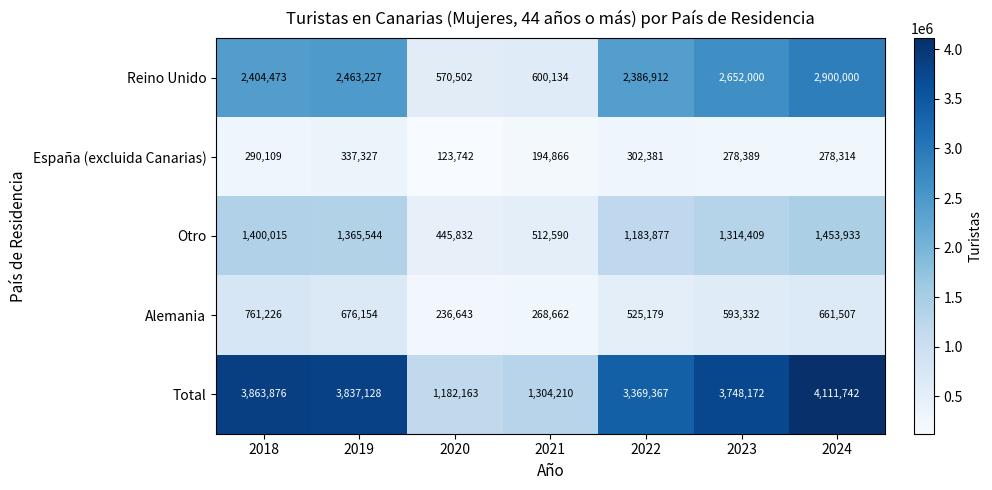

Is the value of Reino Unido at 2023 greater than the value of España (excluida Canarias) at 2021?

Yes